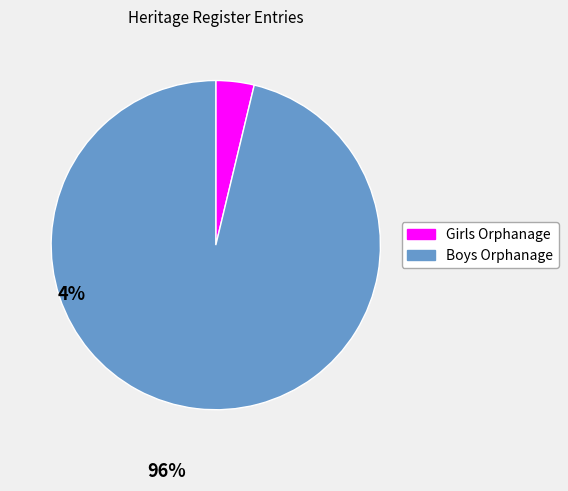

Does any single category account for the majority?

Yes